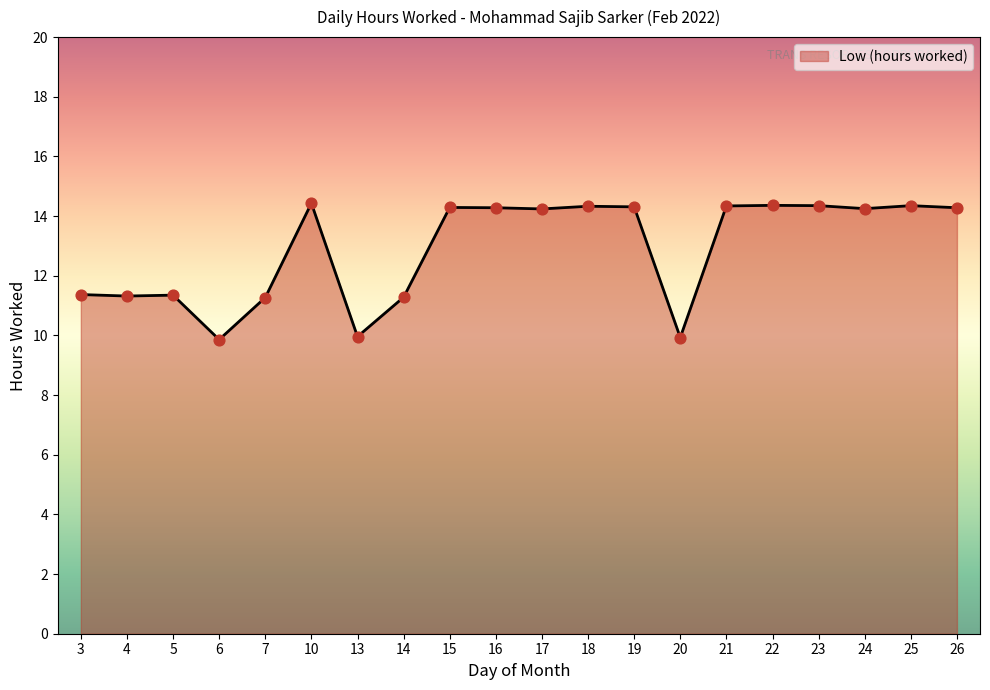

Approximately how many times larger is the value at 18 compared to 26?

1.0